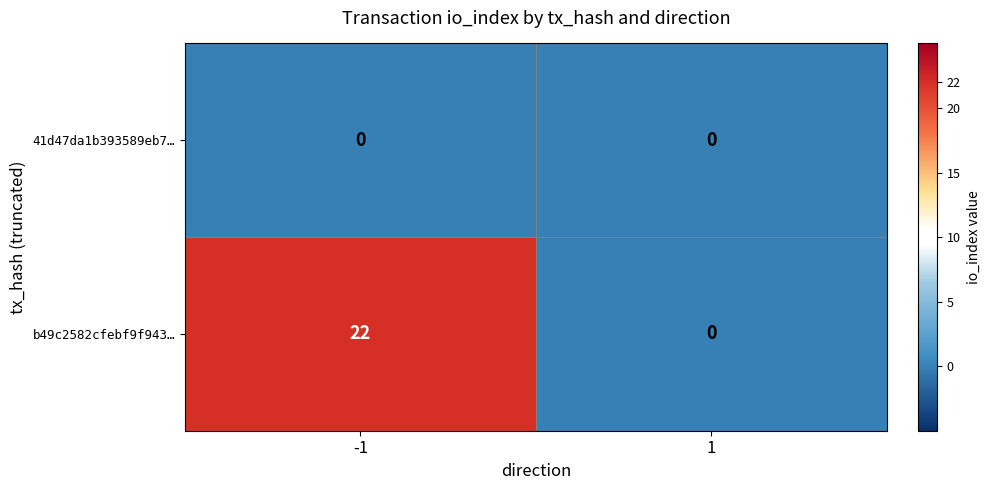

What value does the b49c2582cfebf9f943… series have at -1?

22